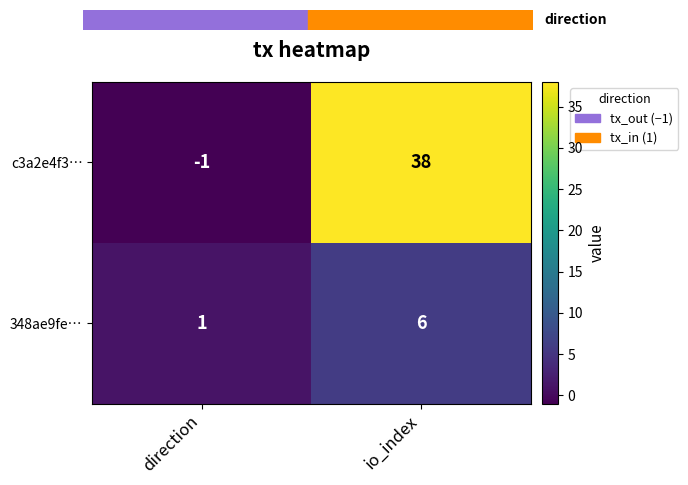

What is the sum of all c3a2e4f3… values?

37